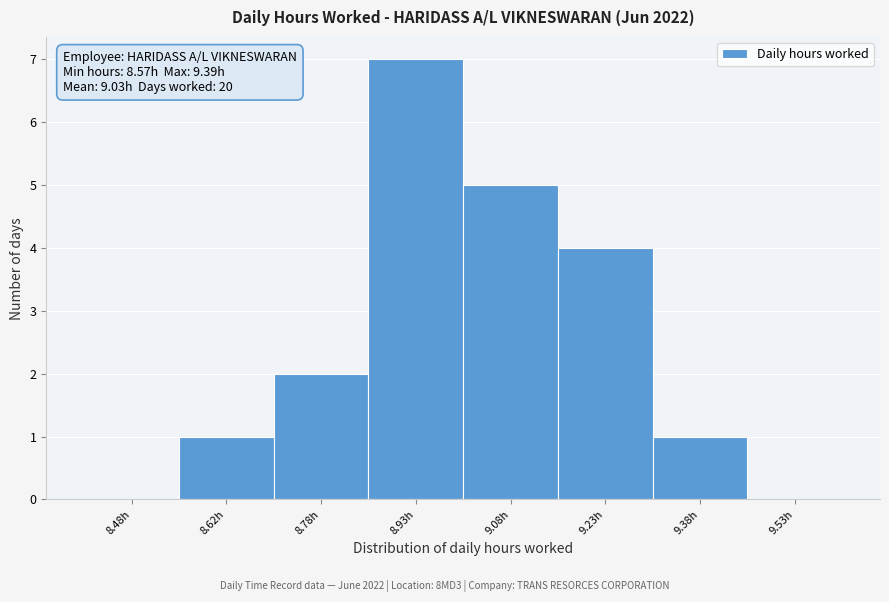

Which range on the x-axis has the tallest bar?

8.85 to 9.00